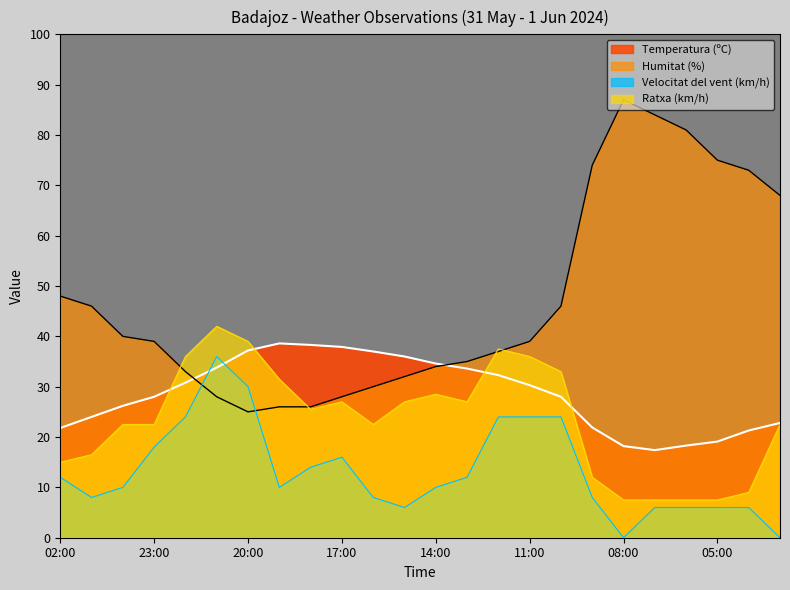

Which series has the widest spread of values?

Humitat (%)